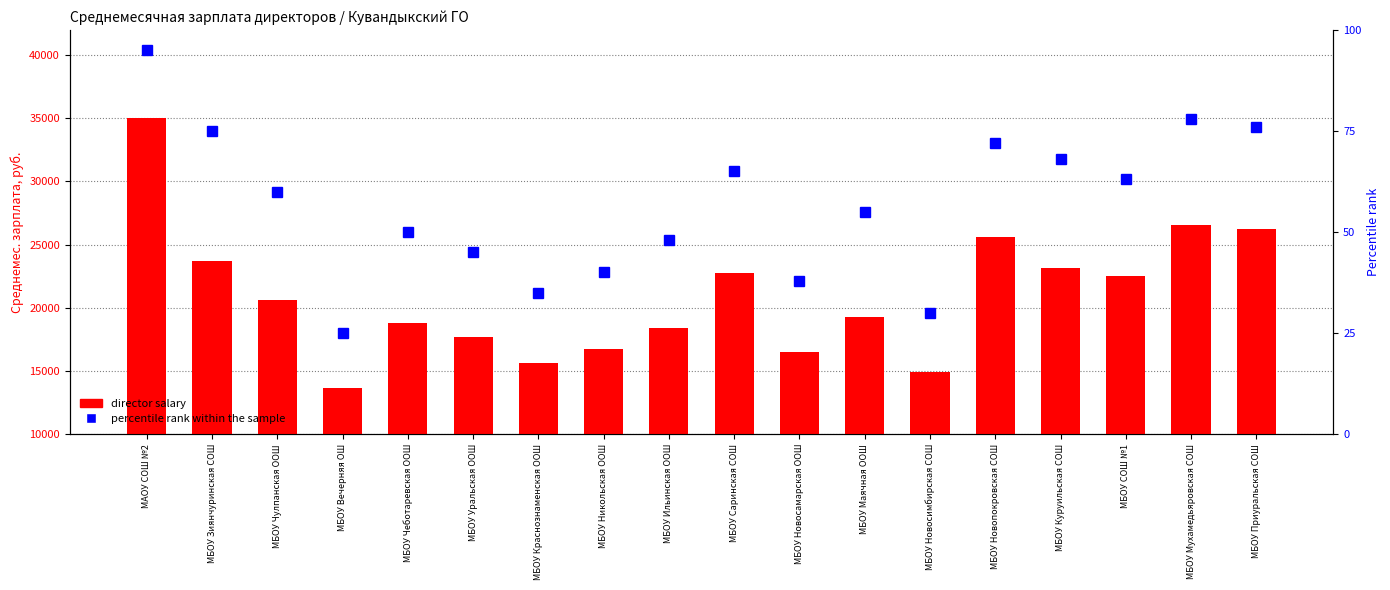

What is the average value of the percentile rank within the sample series?

56.6